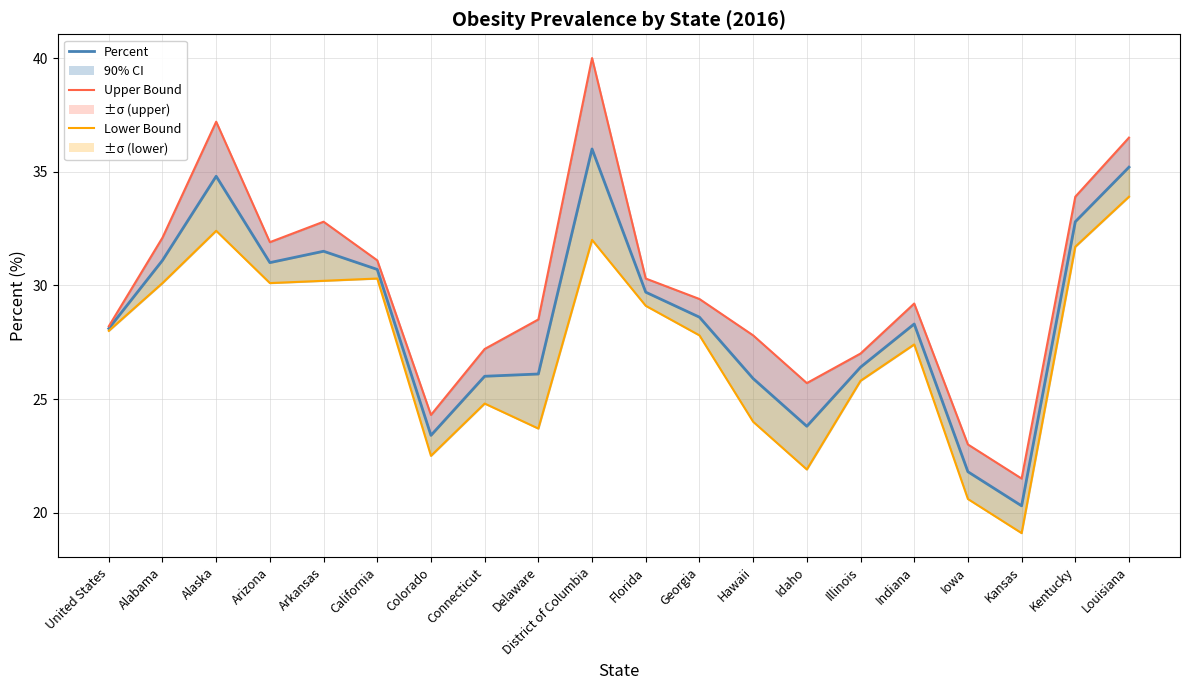

What is the spread (max minus min) of values at Louisiana?

2.6